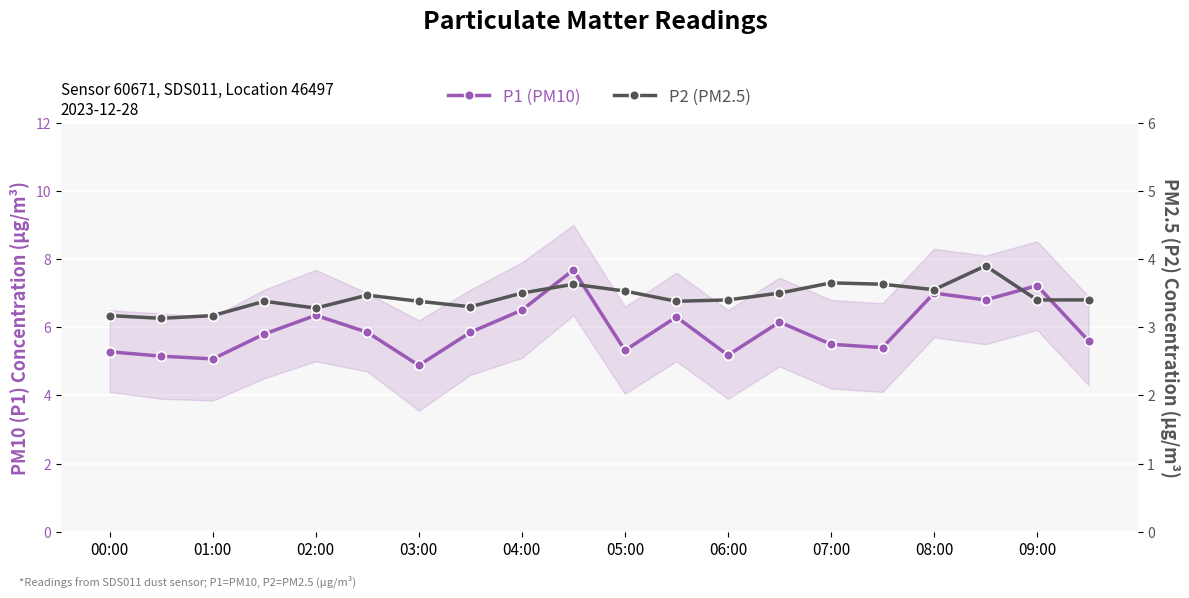

Reading right to left, what are all the values shown in this chart?

P1 (PM10): 5.6	7.2	6.8	7.0	5.4	5.5	6.2	5.2	6.3	5.3	7.7	6.5	5.8	4.9	5.8	6.3	5.8	5.1	5.2	5.3
P2 (PM2.5): 3.4	3.4	3.9	3.5	3.6	3.6	3.5	3.4	3.4	3.5	3.6	3.5	3.3	3.4	3.5	3.3	3.4	3.2	3.1	3.2